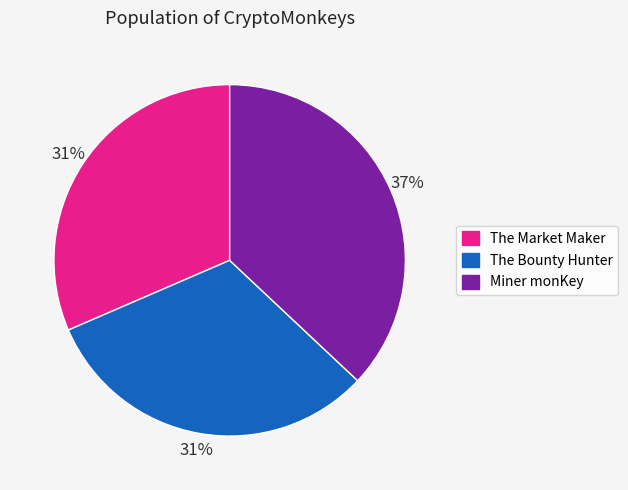

To the nearest percent, what is the difference between the largest and smallest slice percentages?

6%